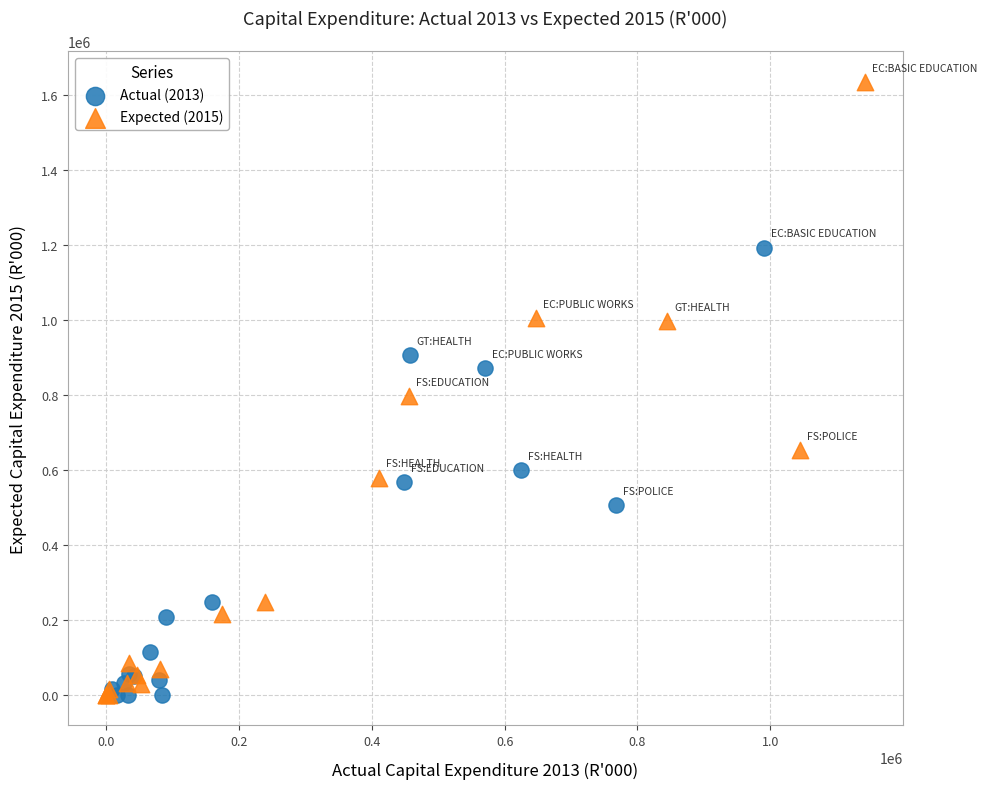

Which series reaches the maximum Y coordinate?

Expected (2015)